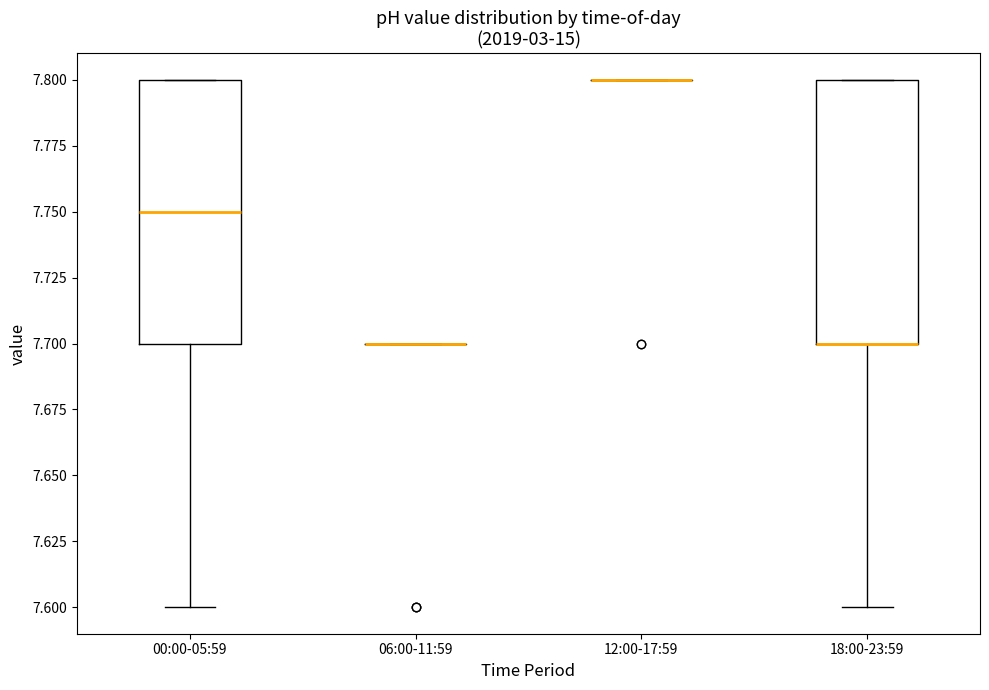

Reading left to right, transcribe this box plot: for each box, give where its median line is, the range the box spans, and where its two whiskers end, as read against the y-axis. The values are not printed on the chart, so give them approximately, as read against the axis.

00:00-05:59: median 7.75, box 7.70 to 7.80, whiskers 7.60 to 7.80
06:00-11:59: box collapsed to a line at 7.70, whiskers 7.70 to 7.70
12:00-17:59: box collapsed to a line at 7.80, whiskers 7.80 to 7.80
18:00-23:59: median 7.70 (drawn on the box's lower edge), box 7.70 to 7.80, whiskers 7.60 to 7.80